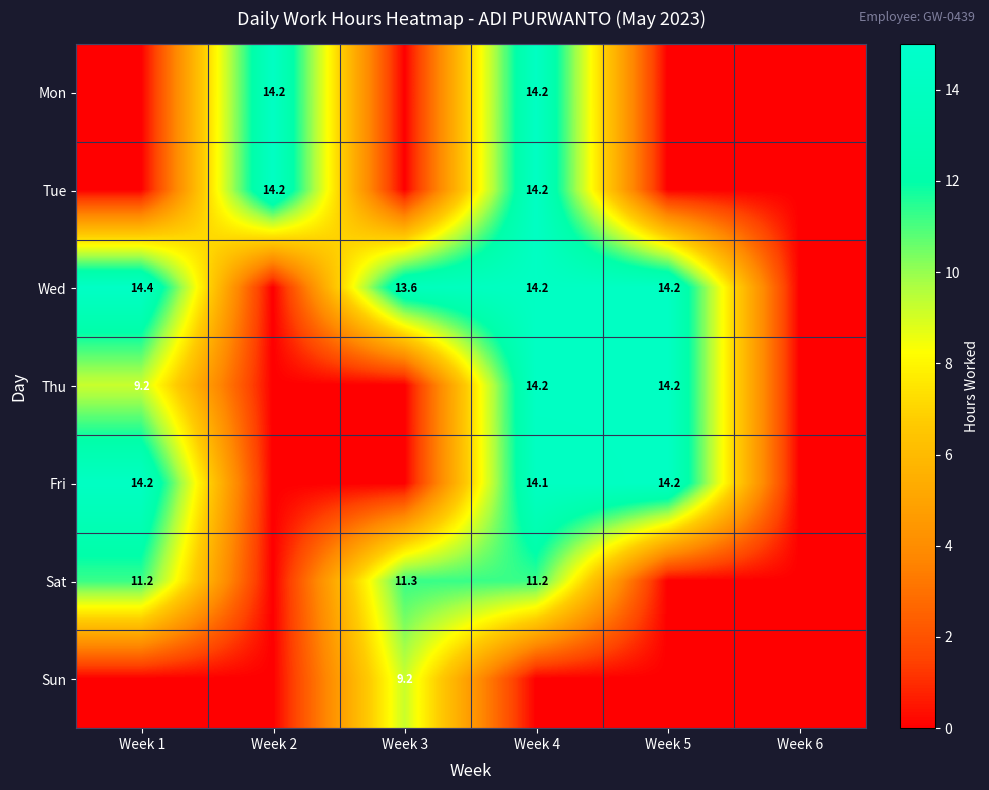

At which category is the sum across all series the highest?

Week 4